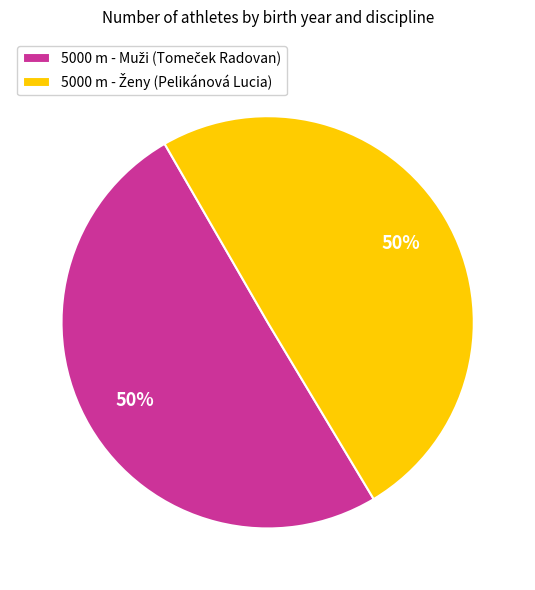

To the nearest percent, what is the average slice percentage?

50%